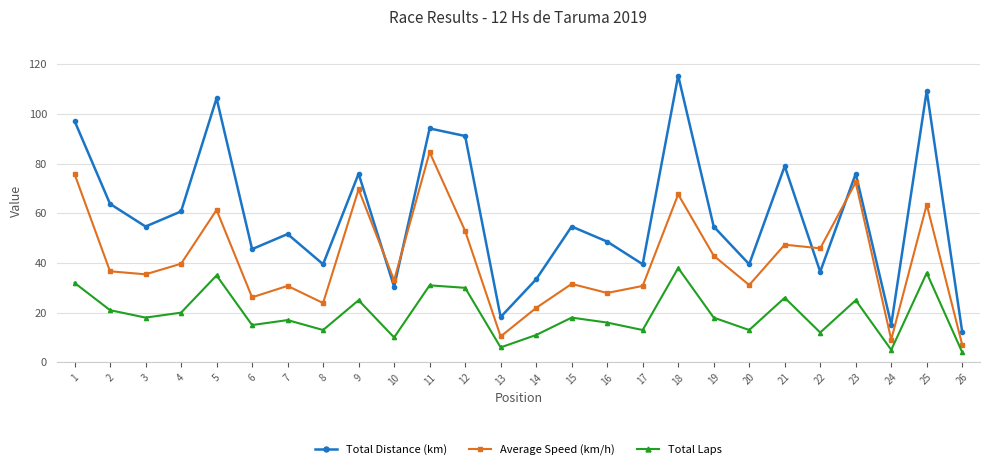

Rank the series by their maximum value, from highest to lowest.

Total Distance (km), Average Speed (km/h), Total Laps